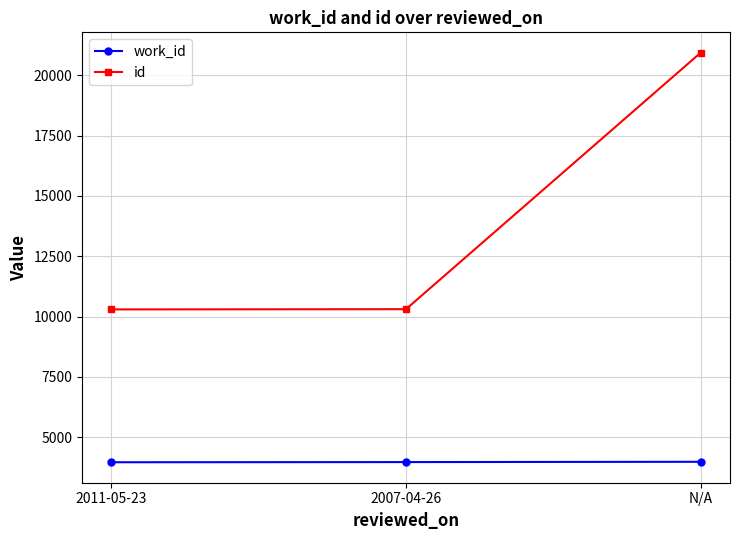

Read the work_id value at 2007-04-26, to the nearest 5.

3970